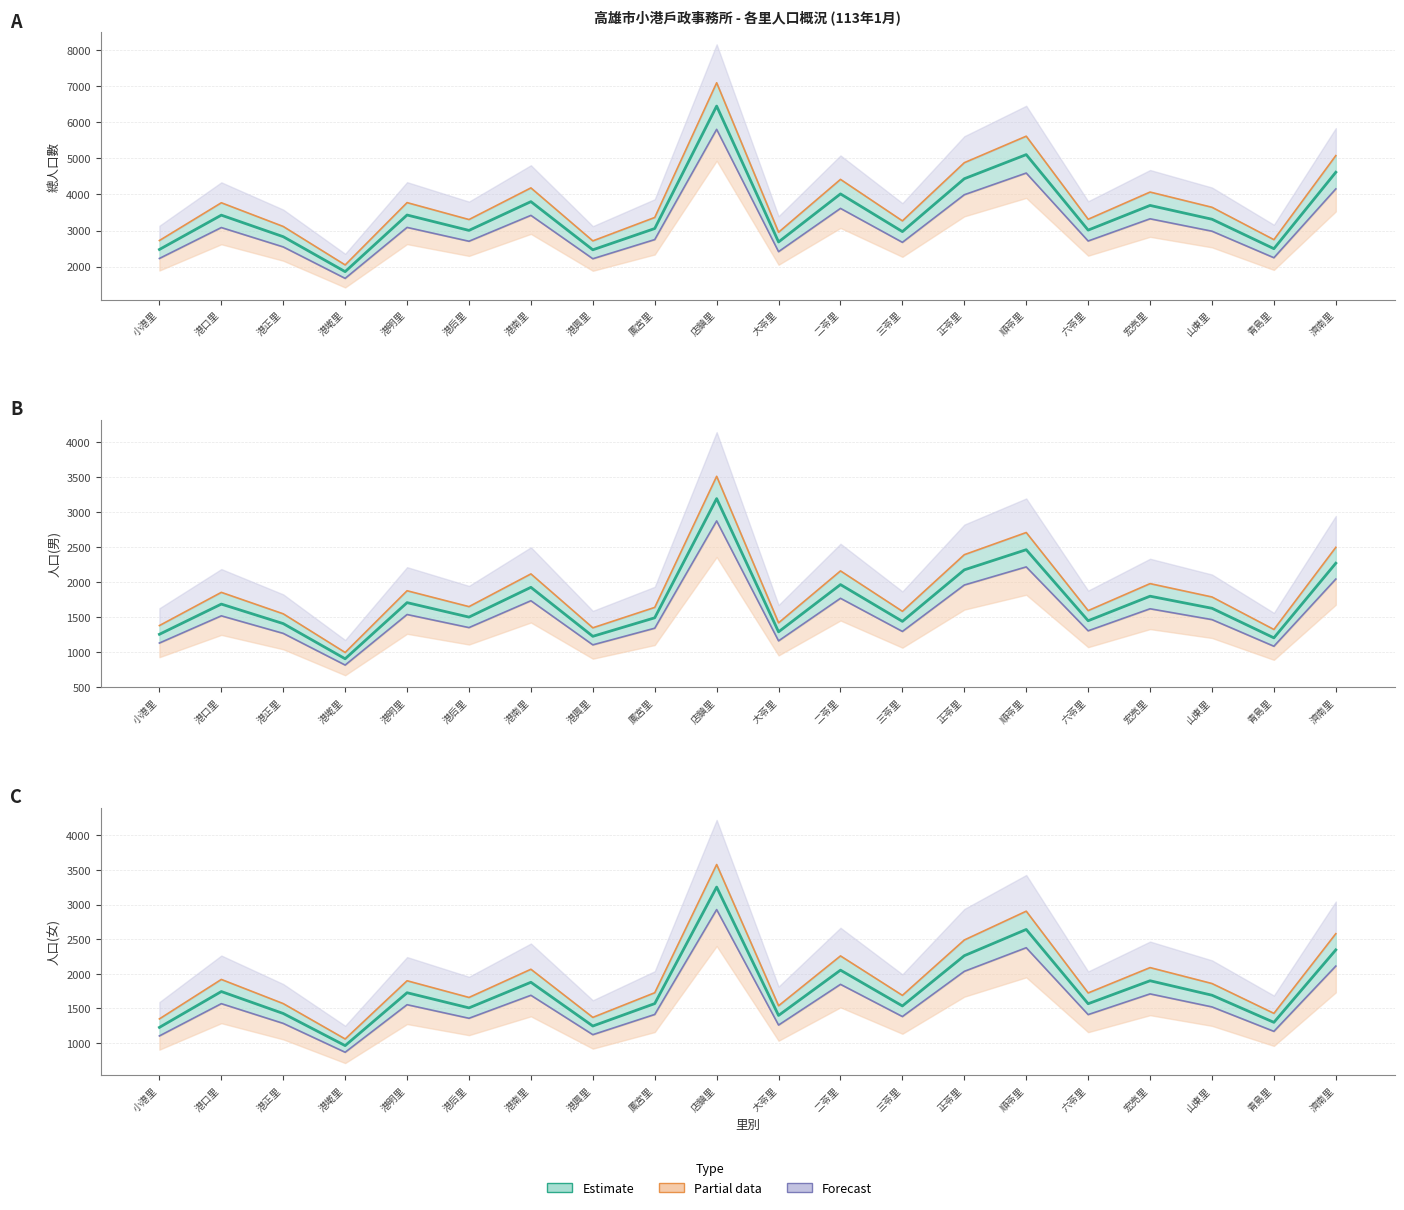

Which category has the lowest value in the Lower (Forecast) series?

港墘里